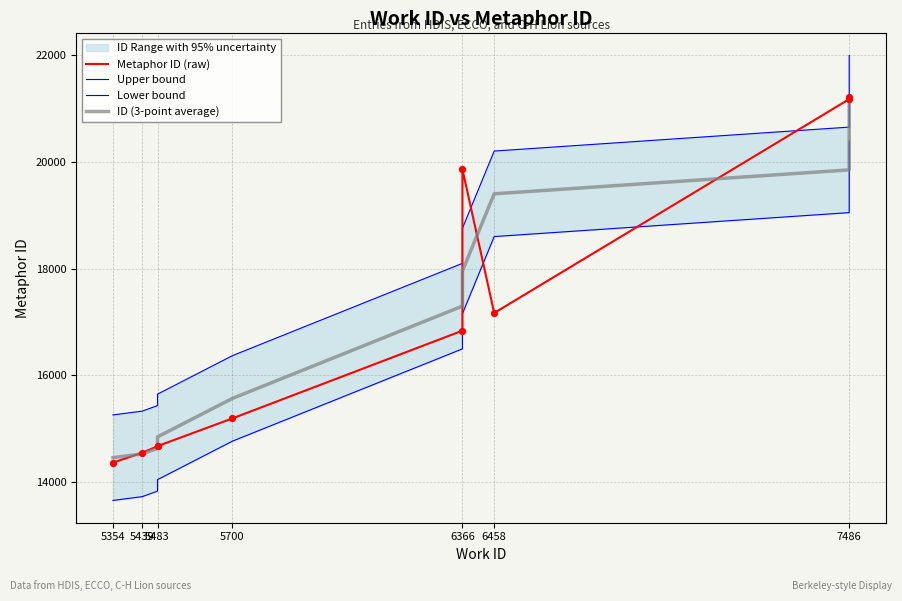

Which series contains the lowest Y value?

Lower bound